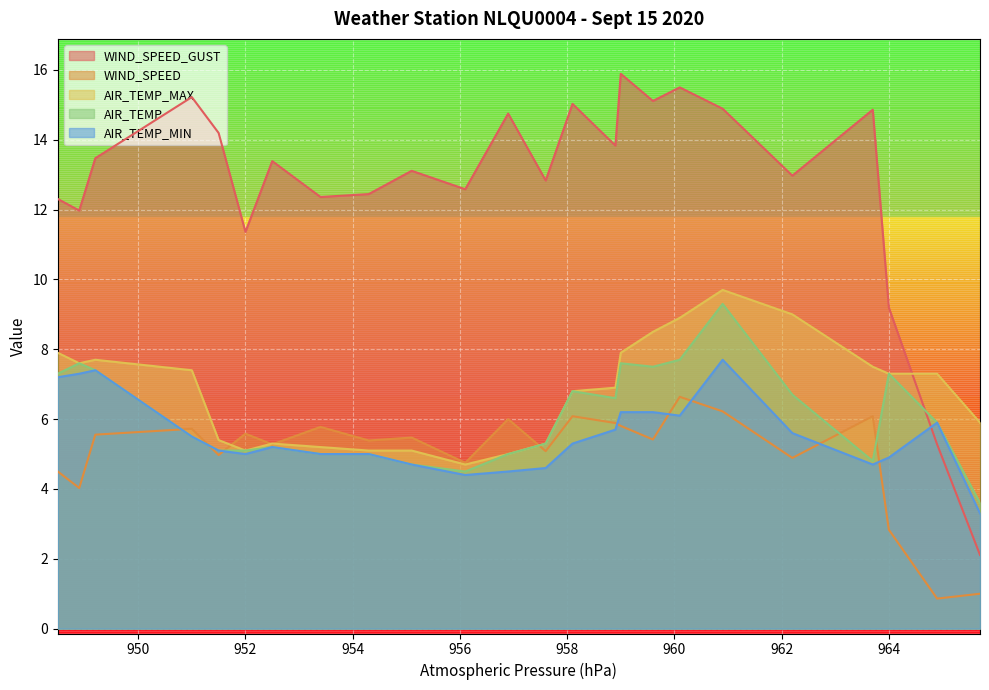

At which category does AIR_TEMP_MAX reach its first local peak?

949.2